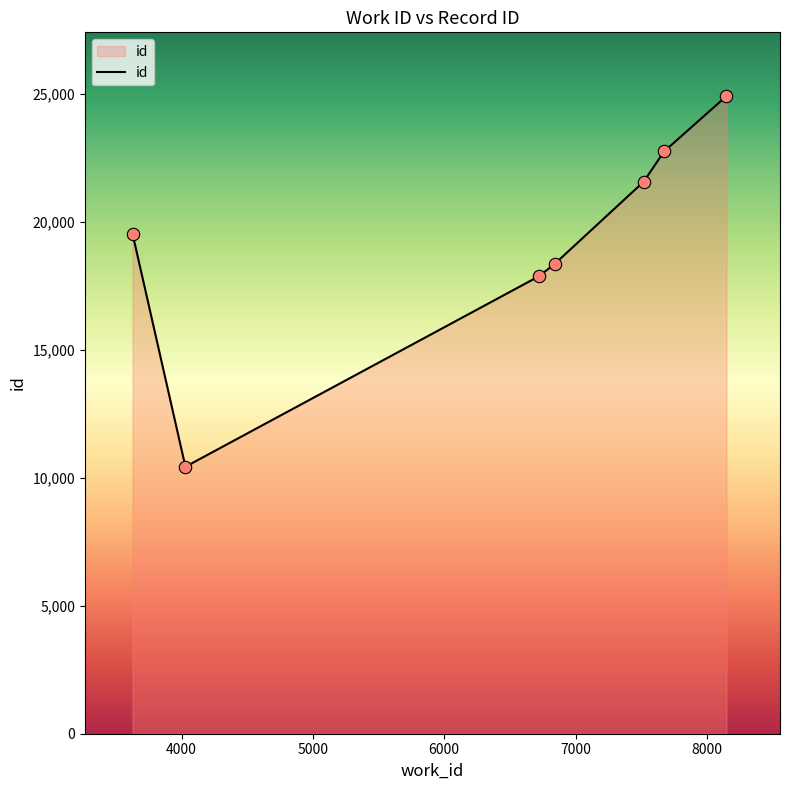

What is the greatest value displayed?

24920